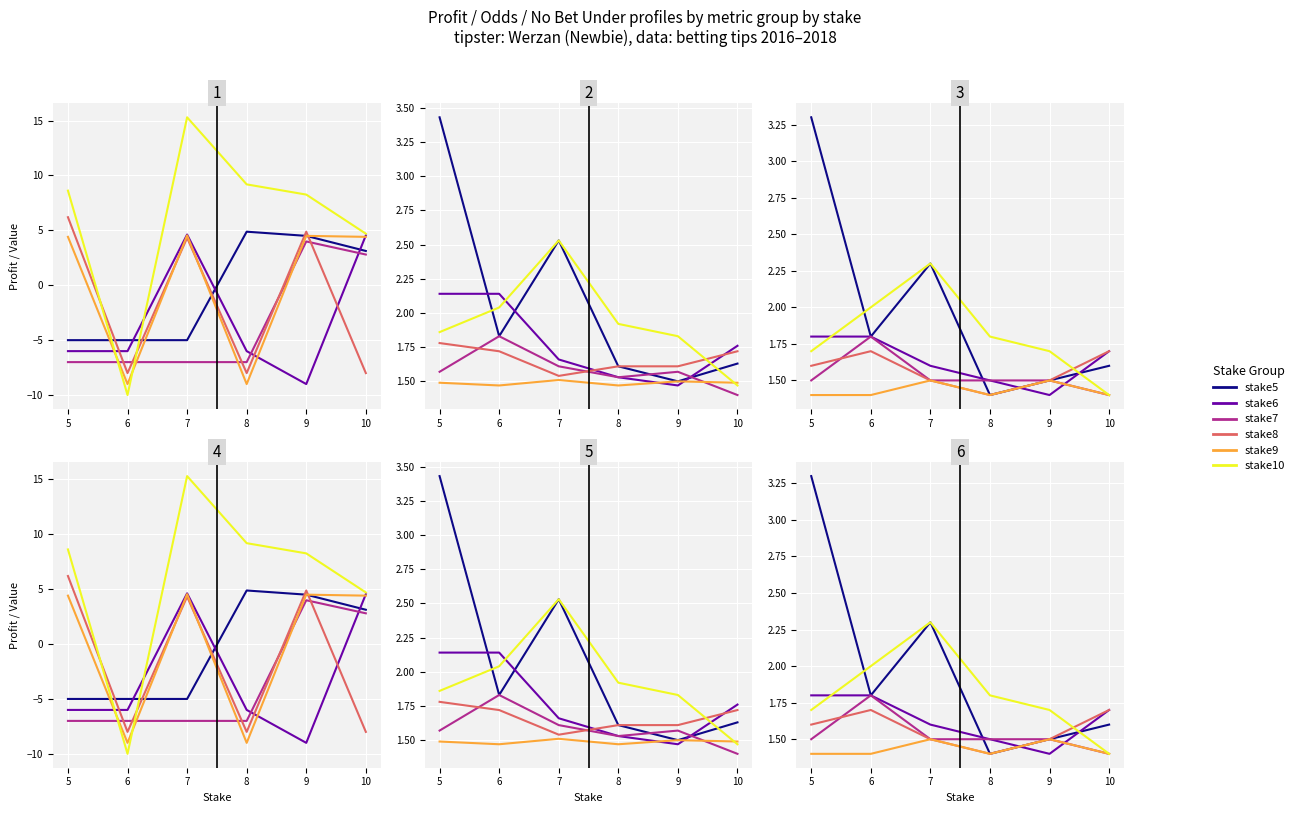

After their last crossing, which series has the higher values: Profit_stake10 or Profit_stake7?

Profit_stake10